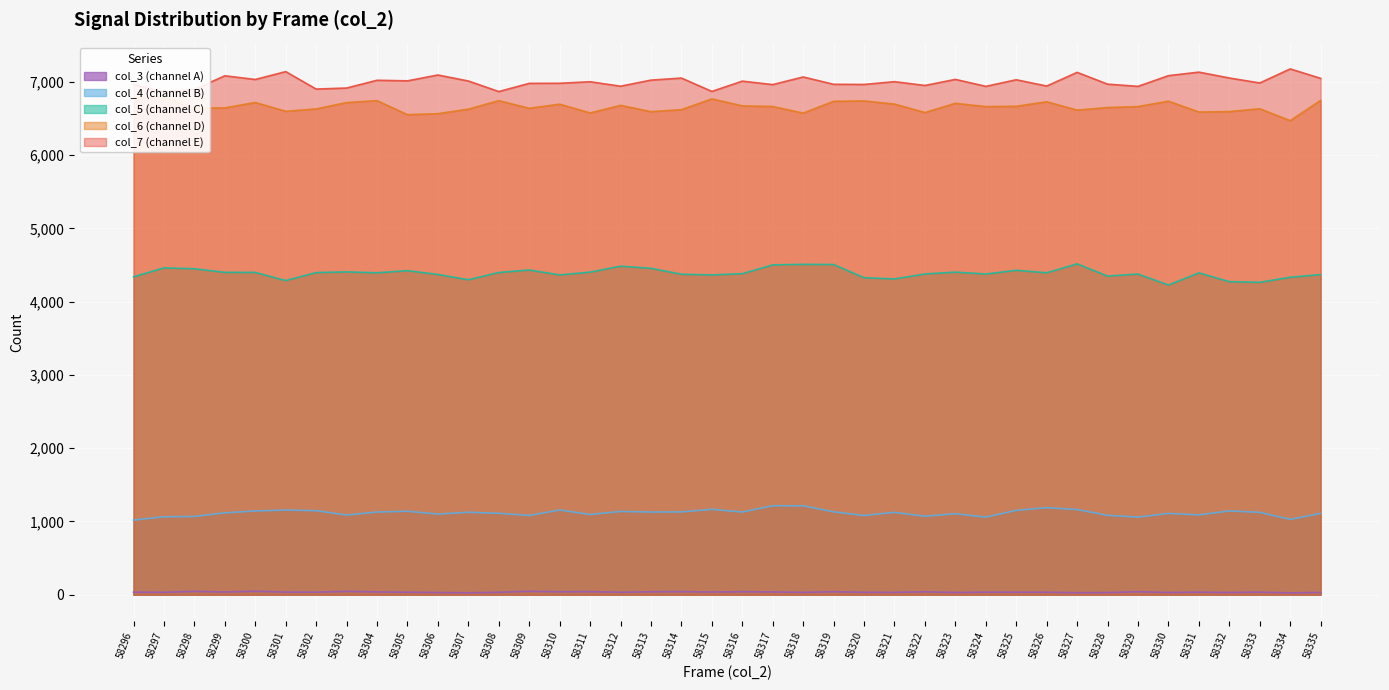

Which series changed the most between 58297 and 58311?

col_6 (channel D)